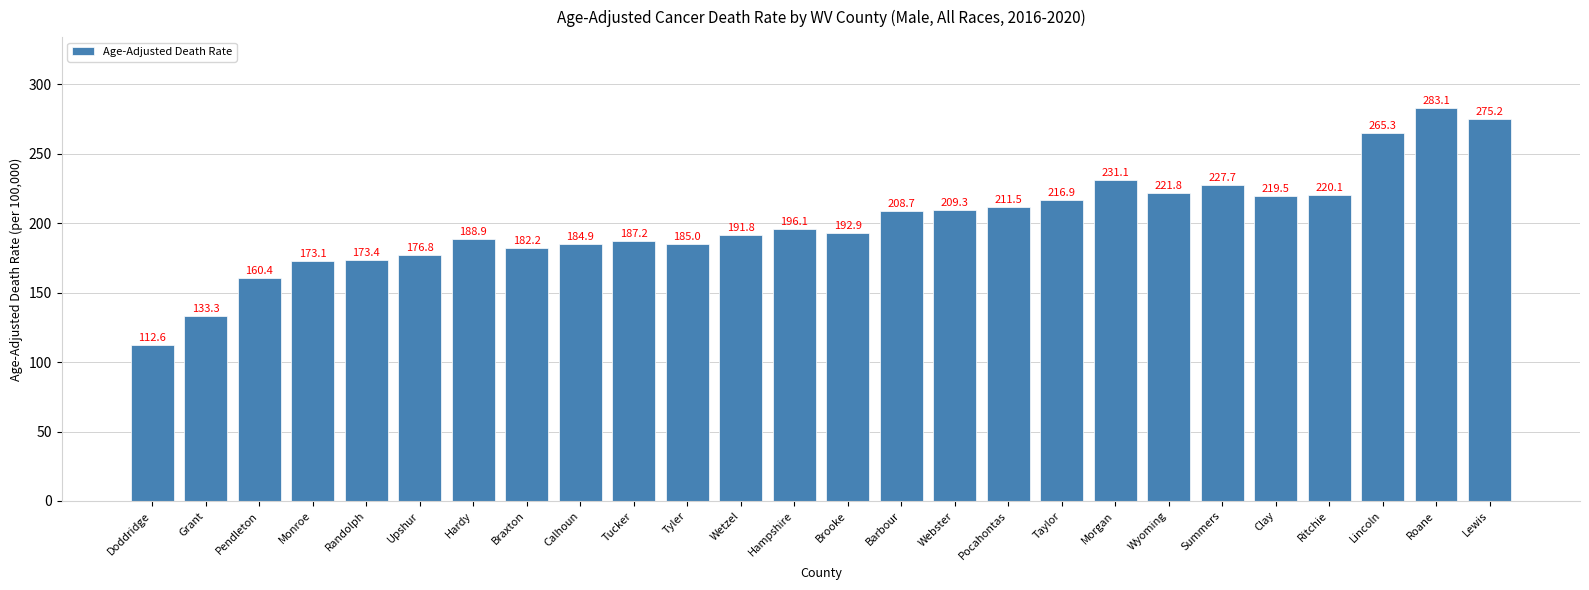

Reading left to right, transcribe all the data shown in this chart.

Doddridge=112.6	Grant=133.3	Pendleton=160.4	Monroe=173.1	Randolph=173.4	Upshur=176.8	Hardy=188.9	Braxton=182.2	Calhoun=184.9	Tucker=187.2	Tyler=185.0	Wetzel=191.8	Hampshire=196.1	Brooke=192.9	Barbour=208.7	Webster=209.3	Pocahontas=211.5	Taylor=216.9	Morgan=231.1	Wyoming=221.8	Summers=227.7	Clay=219.5	Ritchie=220.1	Lincoln=265.3	Roane=283.1	Lewis=275.2